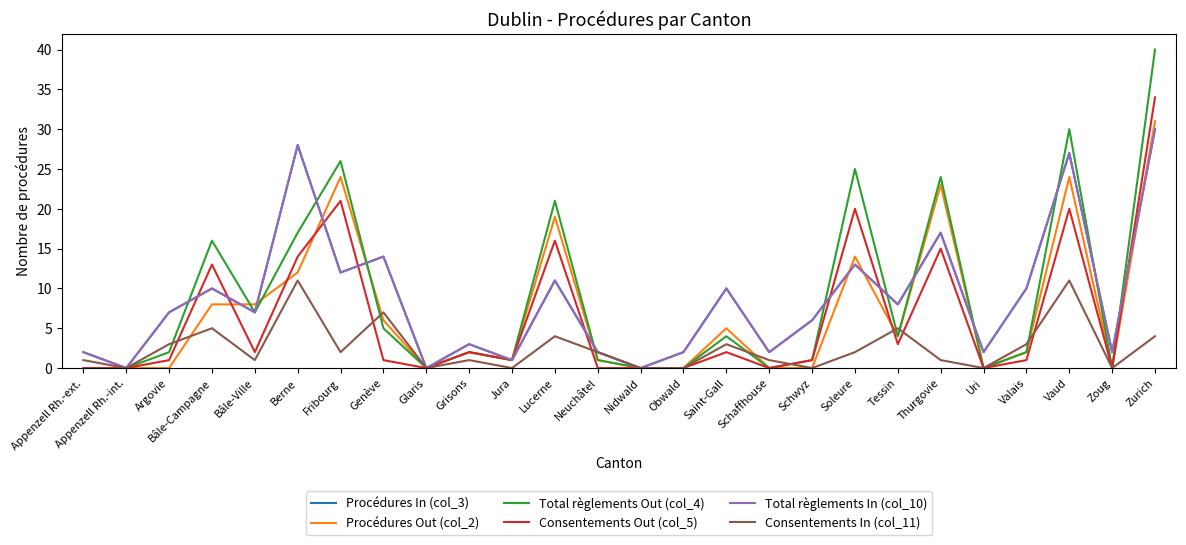

Does the chart display data point markers on the line(s)?

No